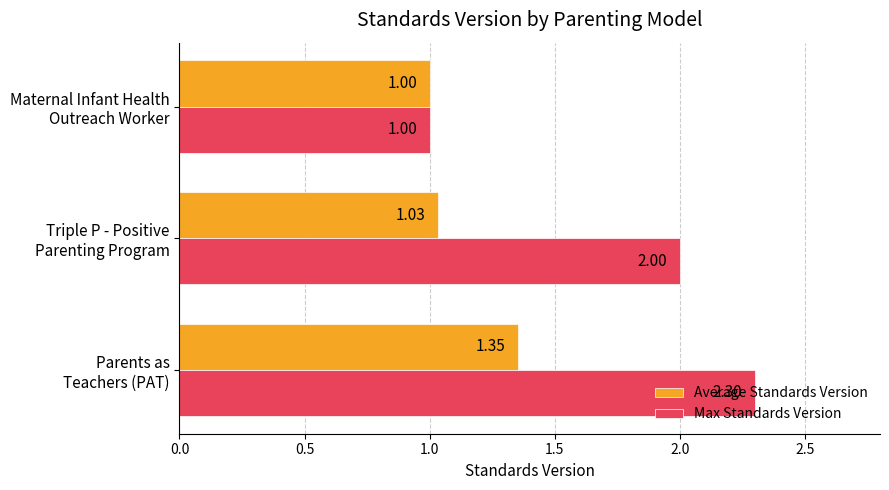

Which series has the largest range (max minus min)?

Max Standards Version